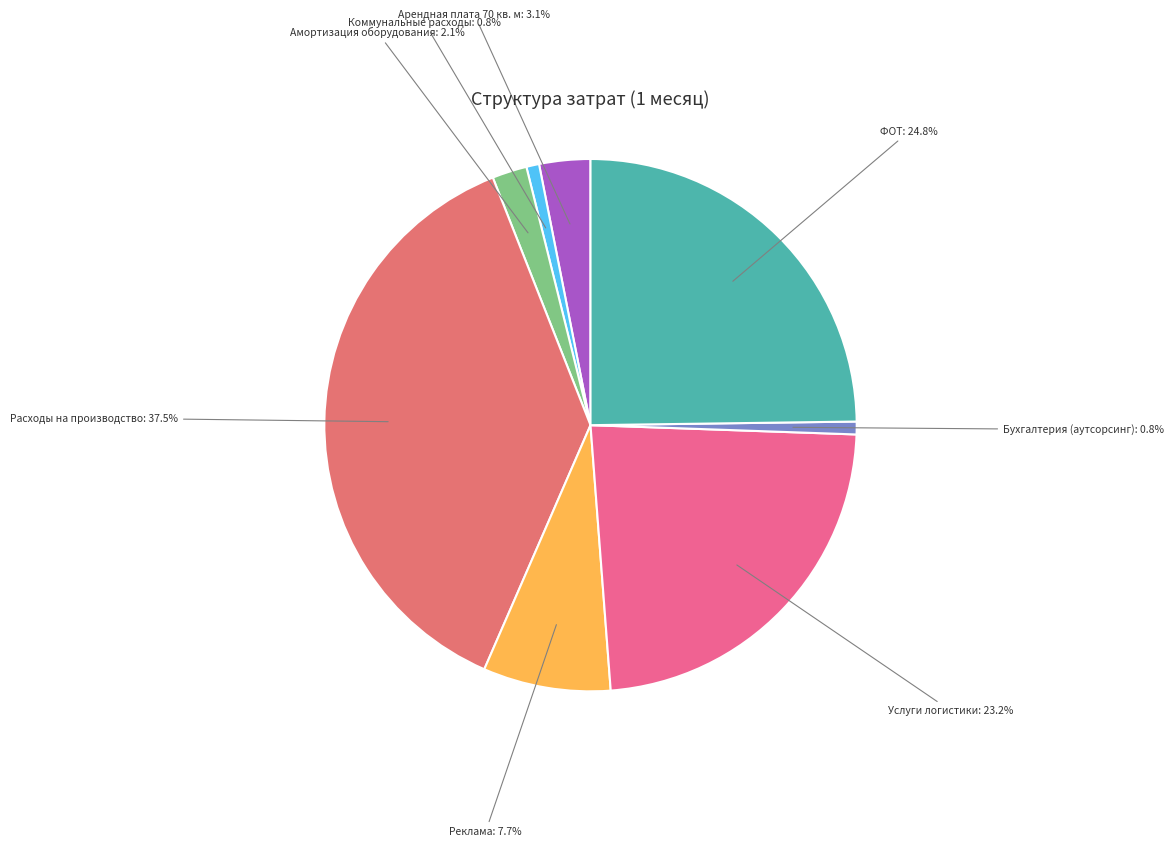

Which has a higher value, Коммунальные расходы or ФОТ?

ФОТ